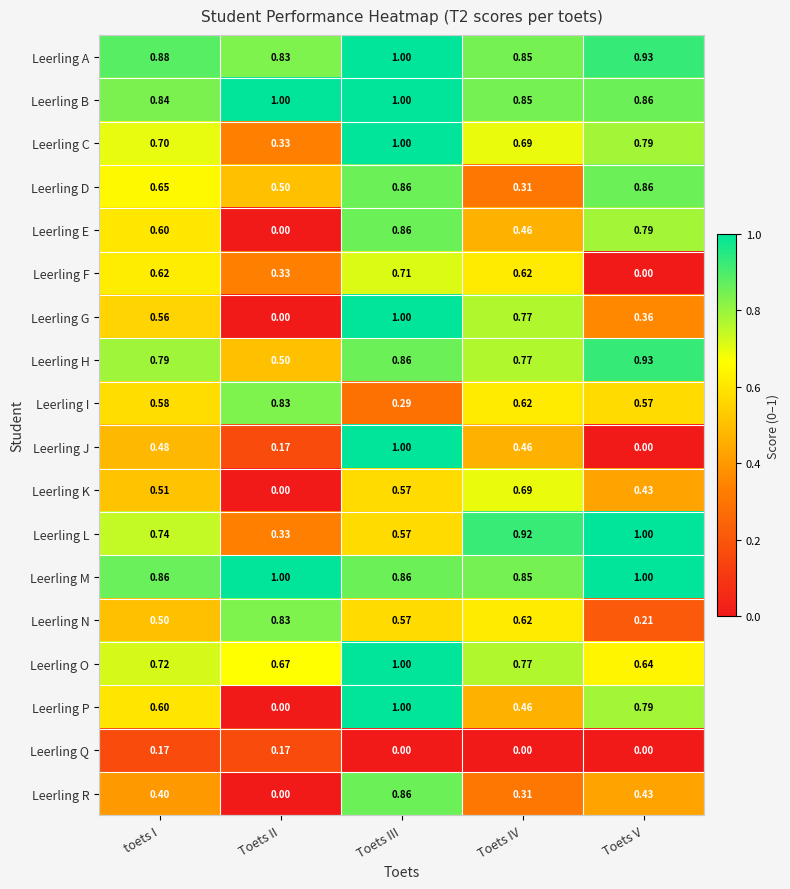

At how many categories does at least one series exceed 0?

5